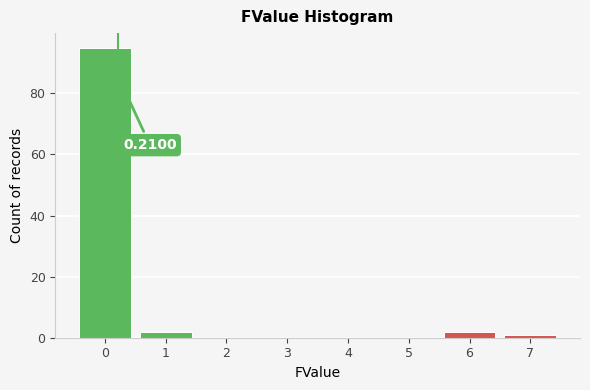

Over which range of the x-axis is the bar tallest?

-0.5 to 0.5